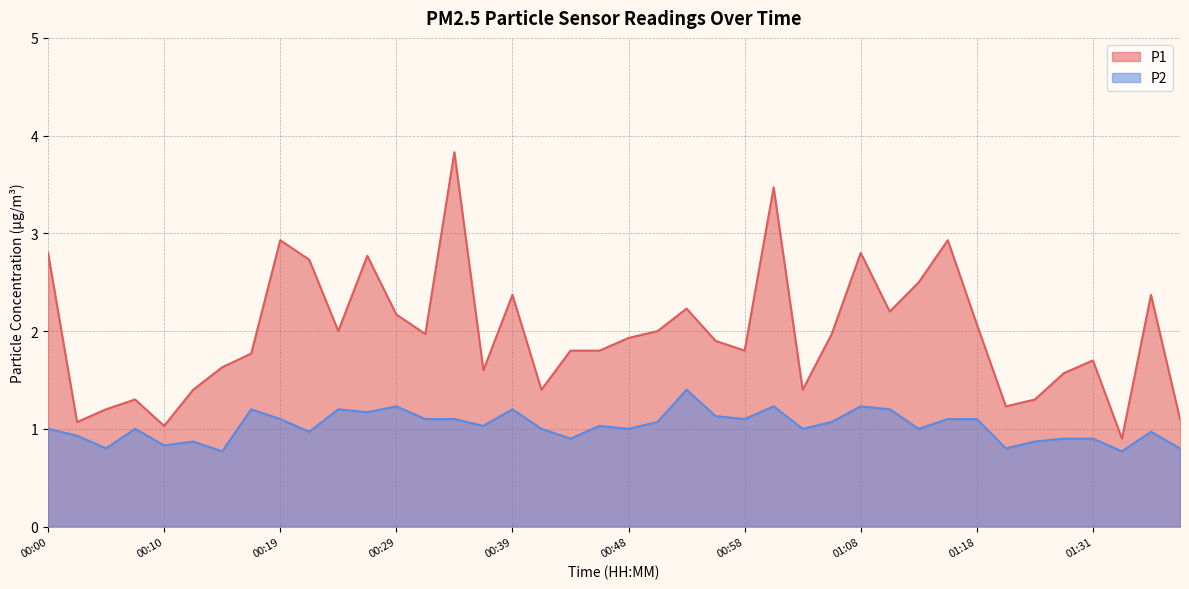

What is the approximate value of P2 at 00:53?

1.4